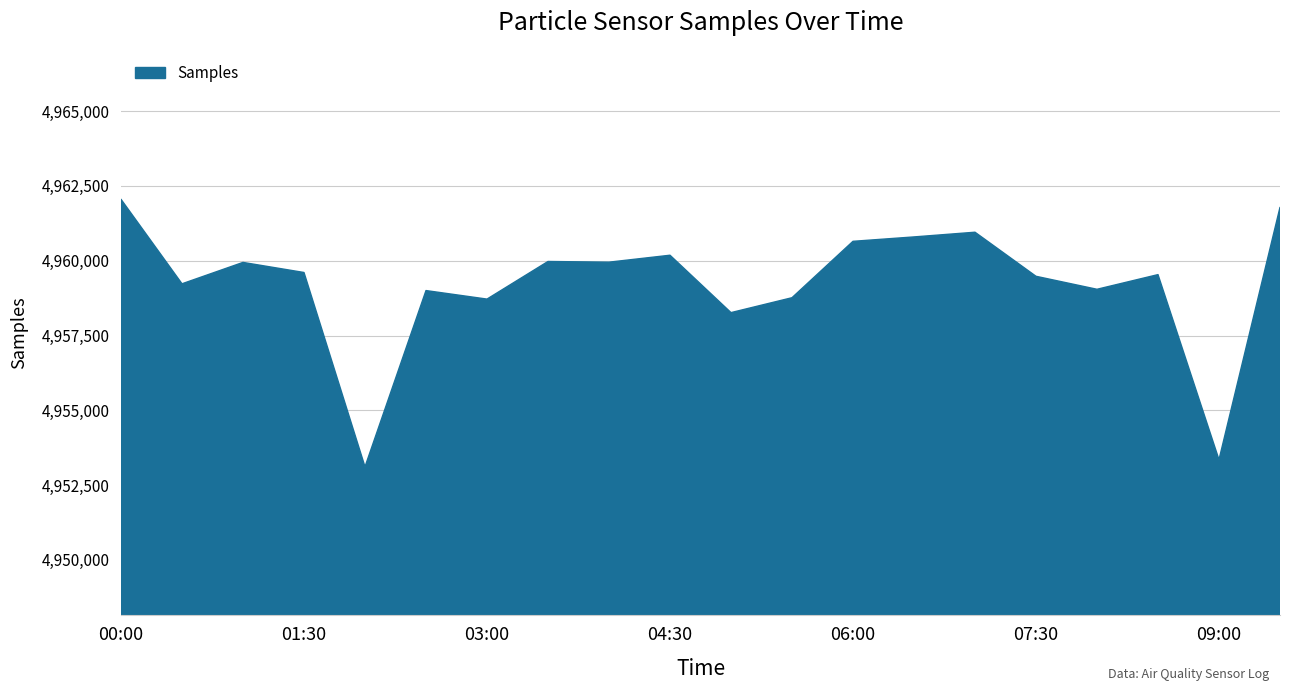

What is the minimum value shown in the chart?

4953112